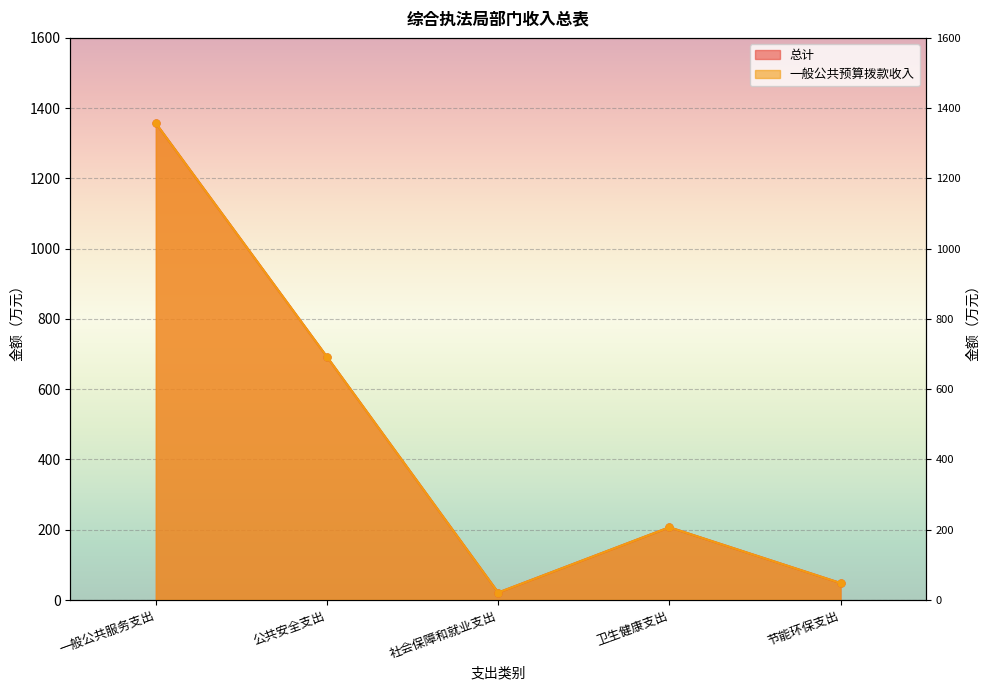

Which has a higher value, 节能环保支出 or 公共安全支出?

公共安全支出